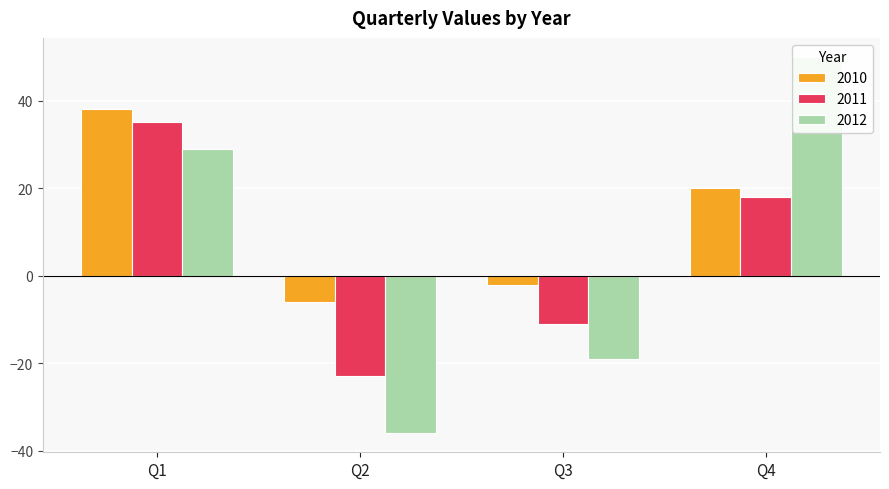

What is the total value across all series at Q3?

-32